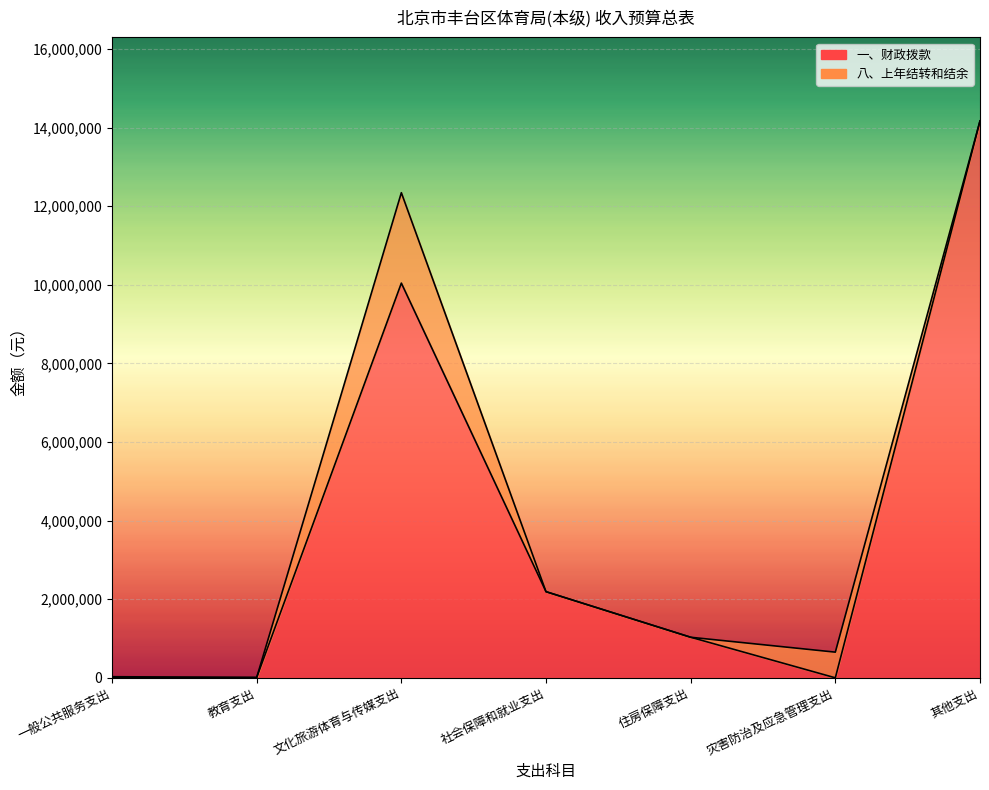

Is it true that the value at 教育支出 is 4447?

False